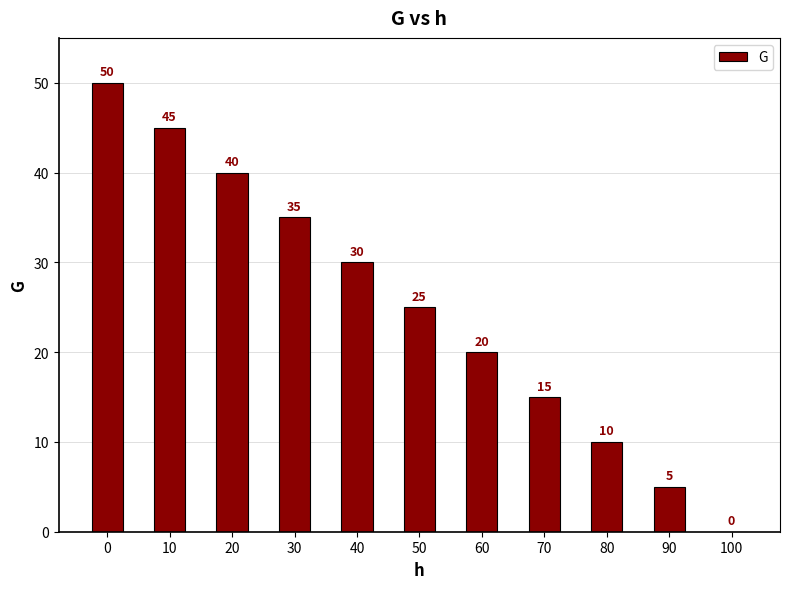

What value does the data have at 30, to the nearest 10?

40